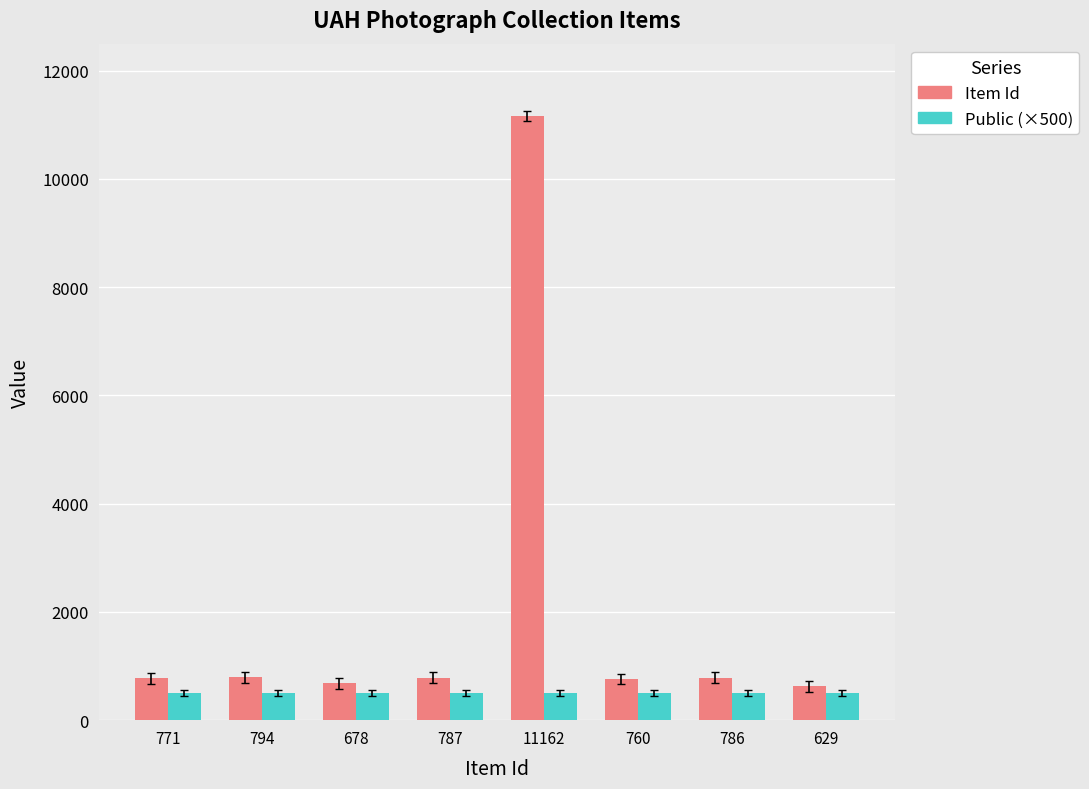

What are all the series names shown in the legend?

Item Id, Public (×500)